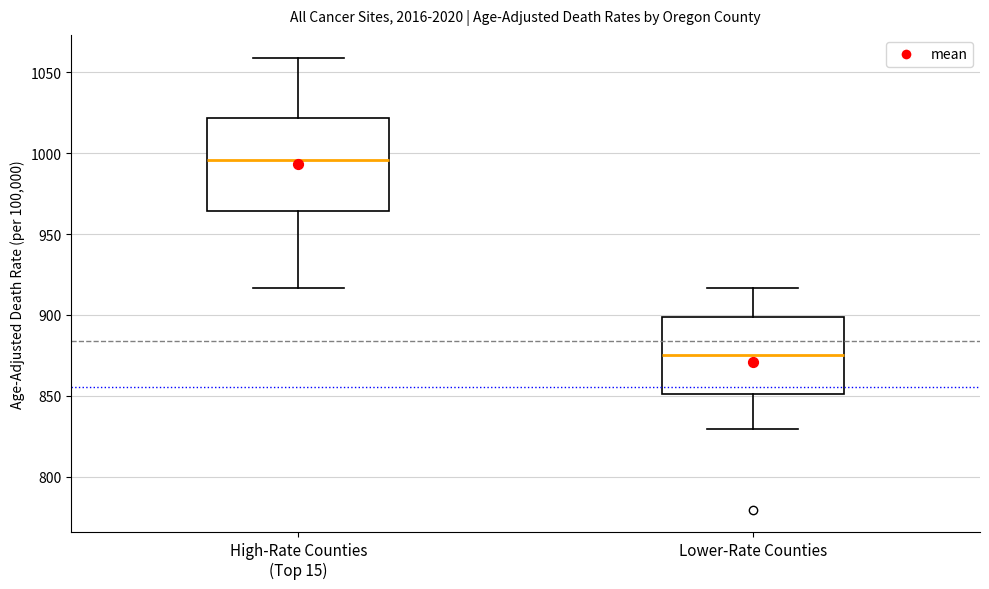

Where is the upper edge of the box for High-Rate Counties (Top 15) on the y-axis? The values are not printed on the chart, so give them approximately, as read against the axis.

1020